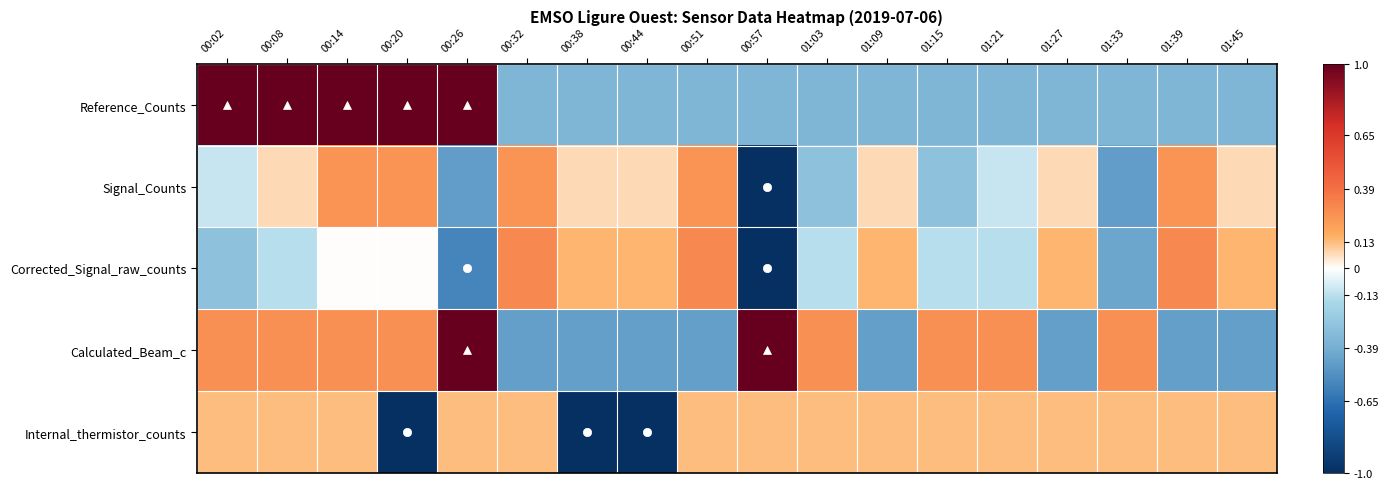

What is the smallest value displayed?

-1.0